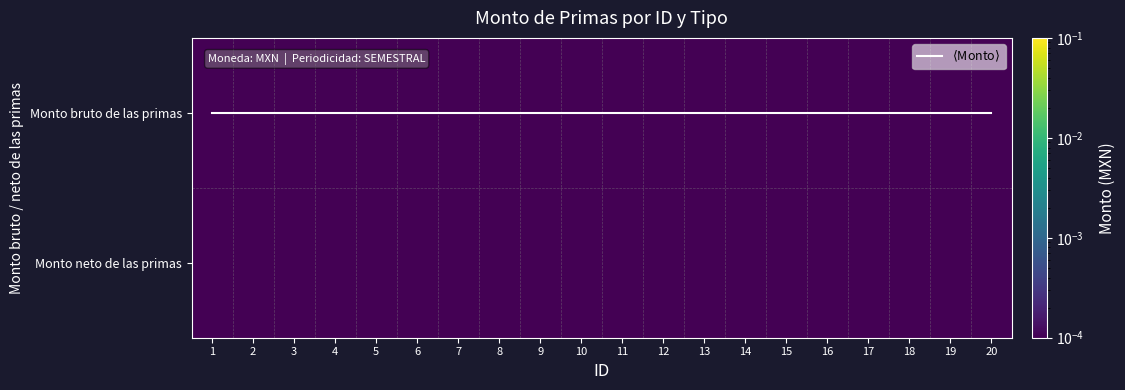

Which series has the largest range (max minus min)?

$\langle$Monto$\rangle$